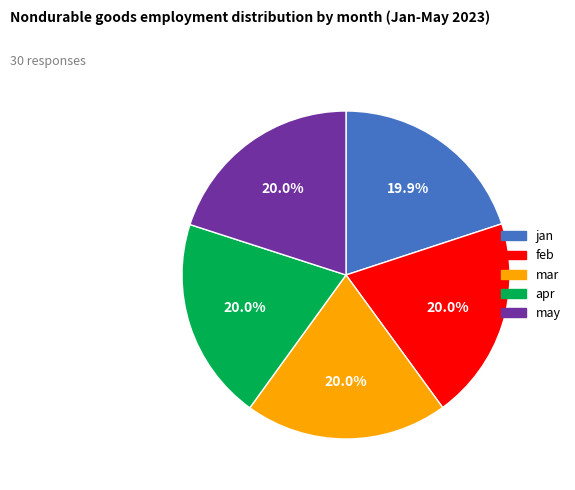

How much of the chart is everything except mar?

80.0%